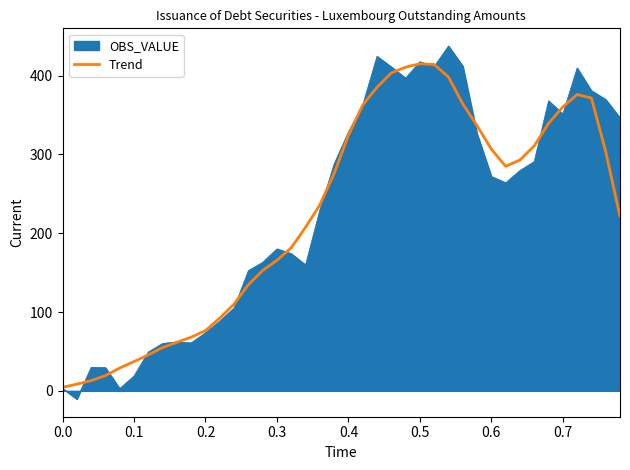

Rank the series by their maximum value, from lowest to highest.

Trend, OBS_VALUE